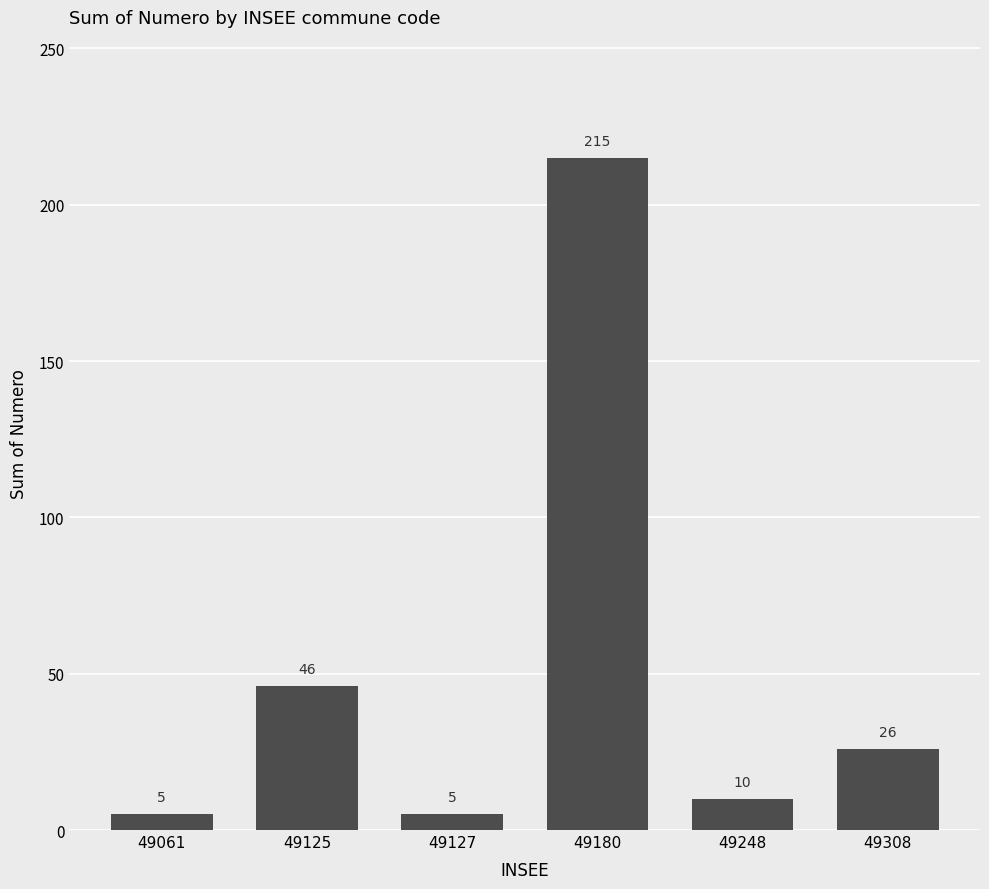

Reading left to right, transcribe all the data shown in this chart.

5	46	5	215	10	26